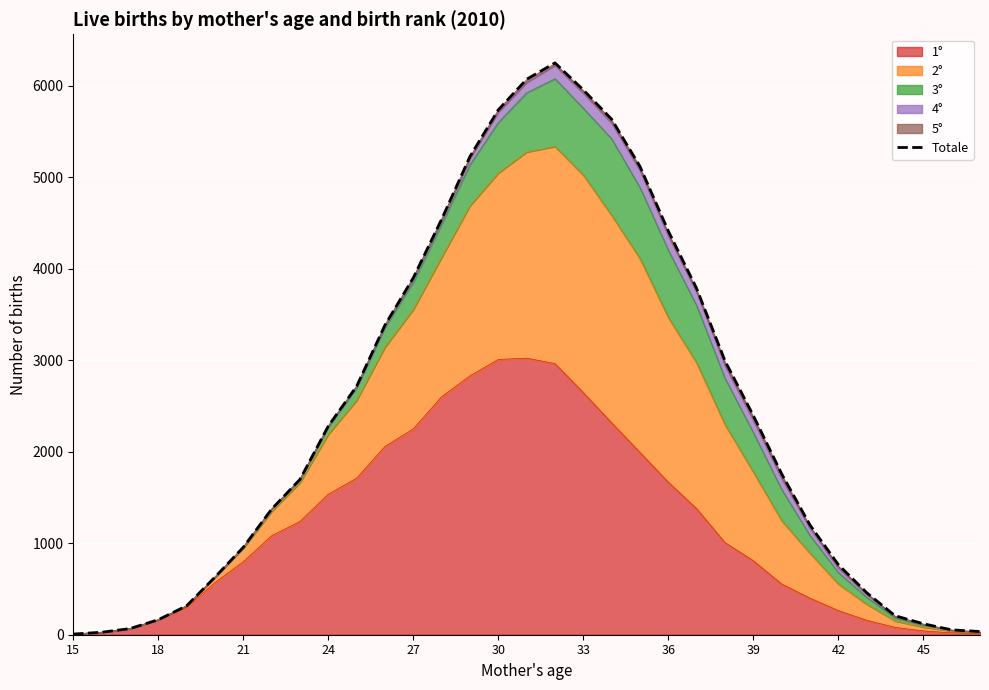

Count the number of values greater than 1759.

16